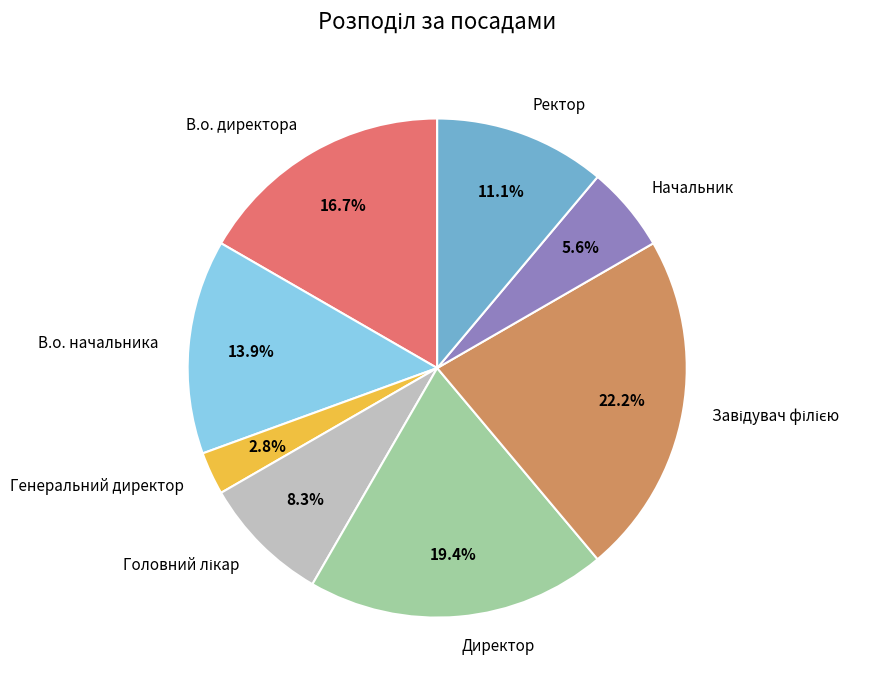

How many slices are in this pie chart?

8